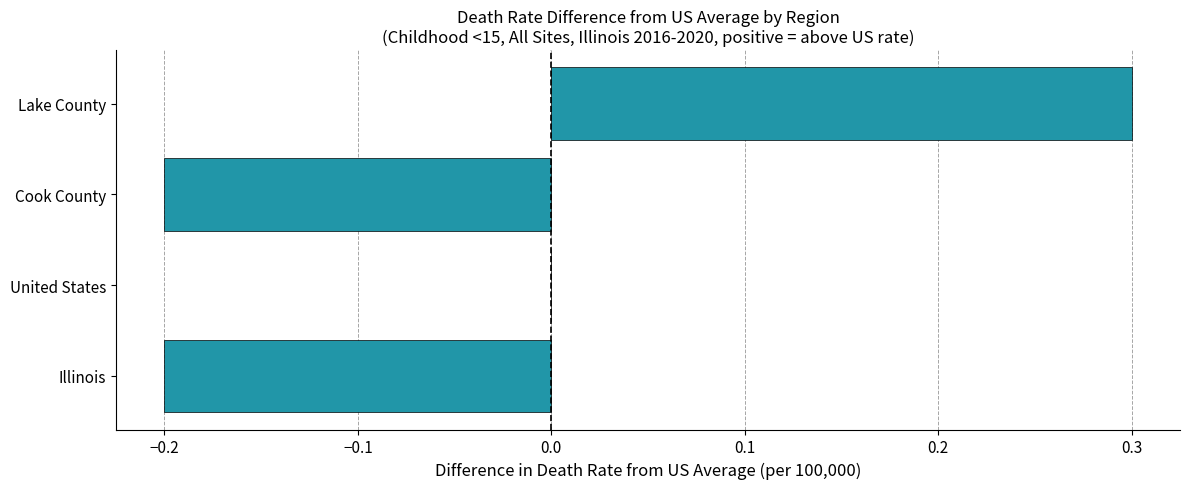

Which label corresponds to the largest value in the chart?

Lake County